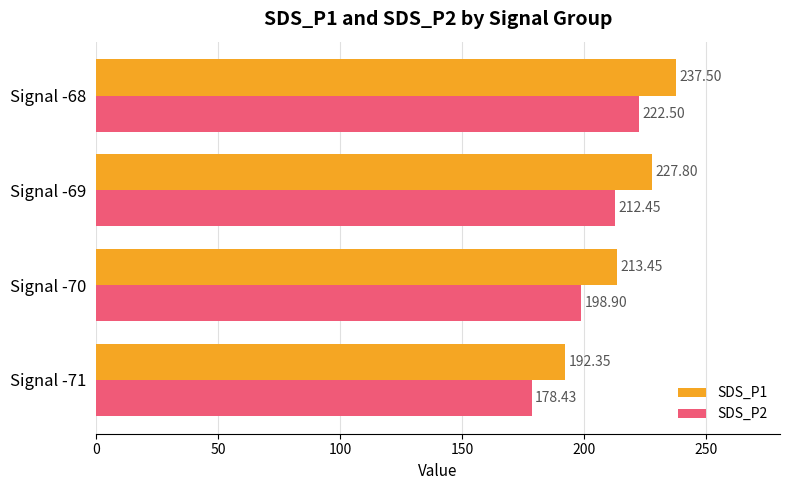

What is the sum of all SDS_P2 values?

812.3